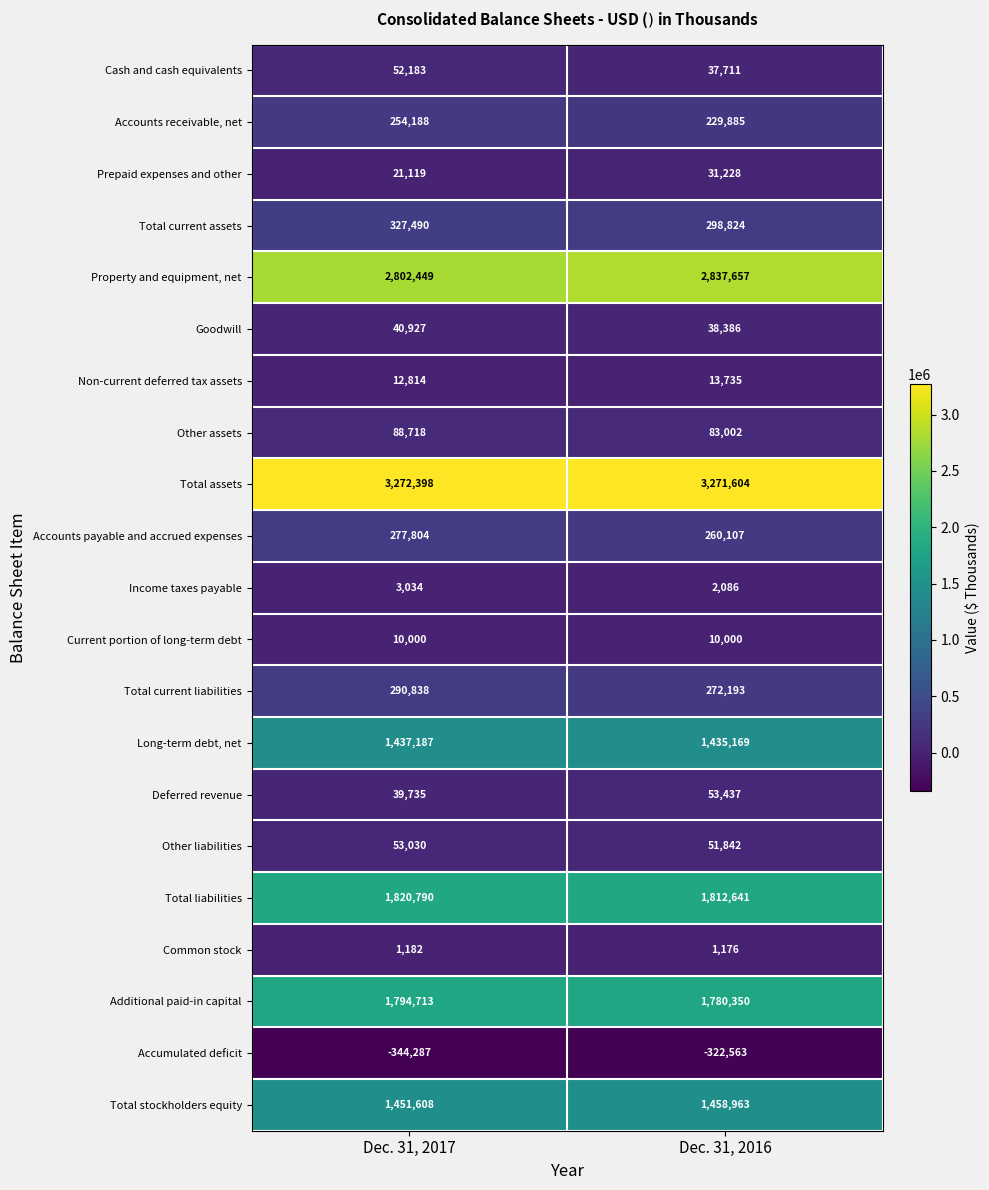

What is the smallest value displayed?

-344287